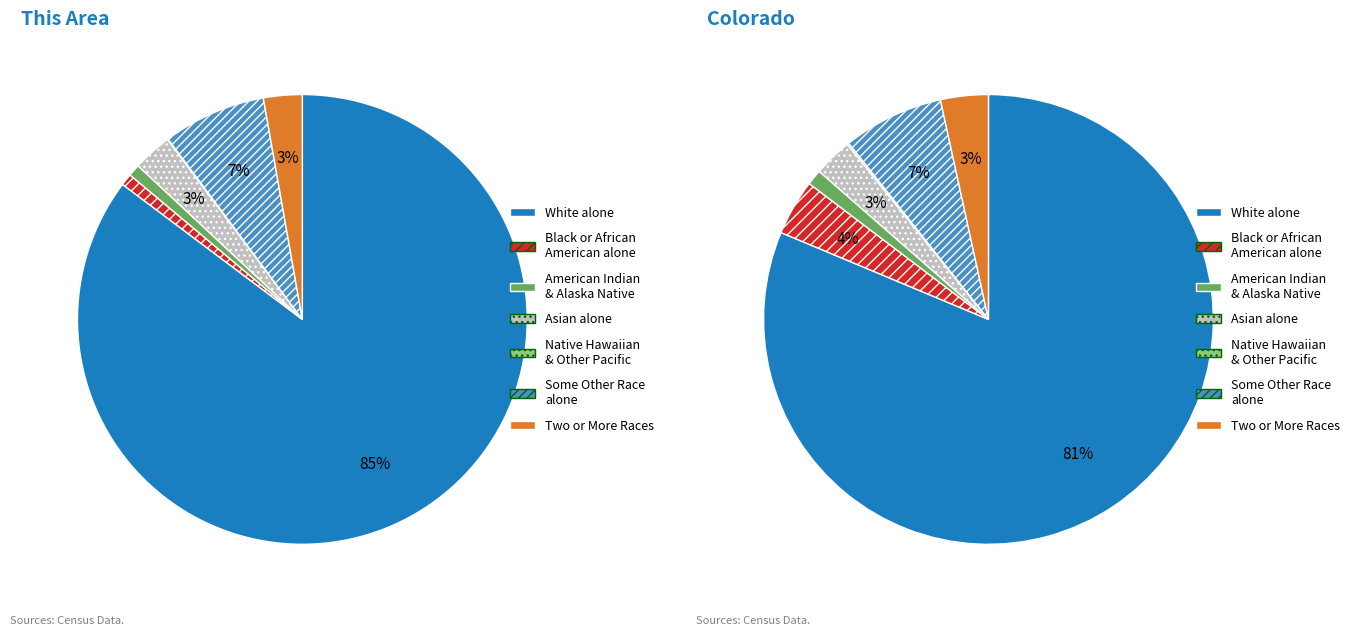

What percentage is NOT represented by Native Hawaiian and Other Pacific?

99.9%